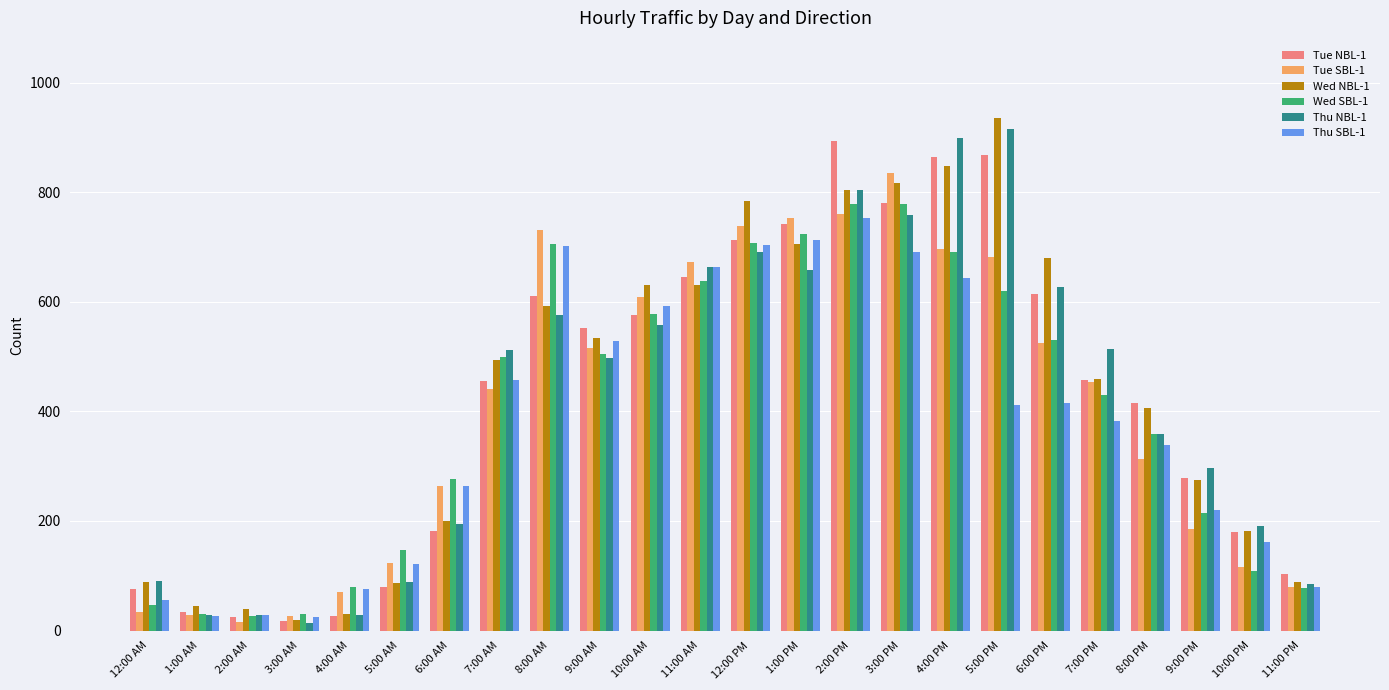

Which category has the highest value across all series?

5:00 PM